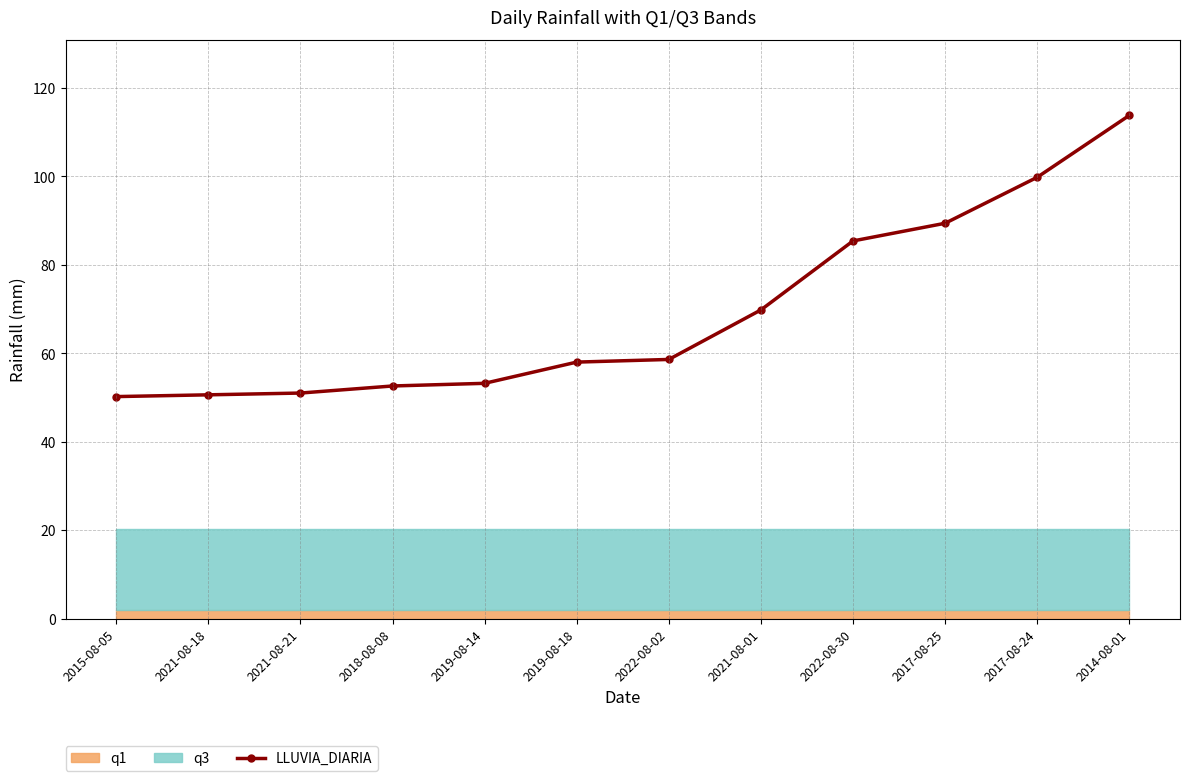

What is the maximum value shown in the chart?

113.8